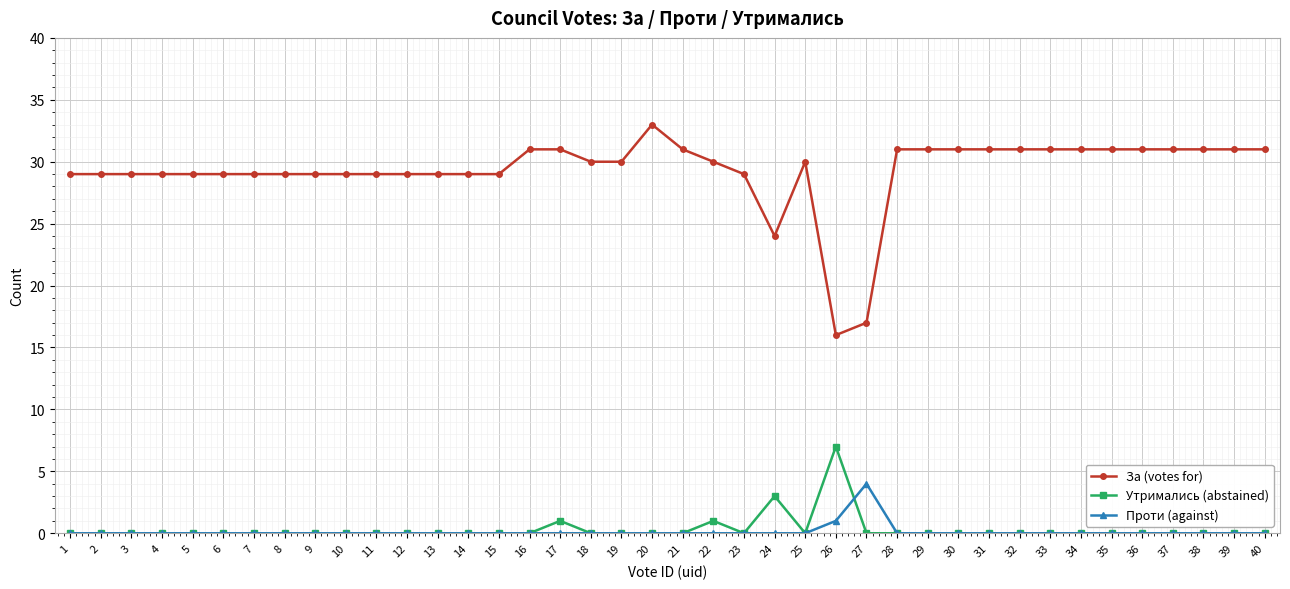

What is the greatest value displayed?

33